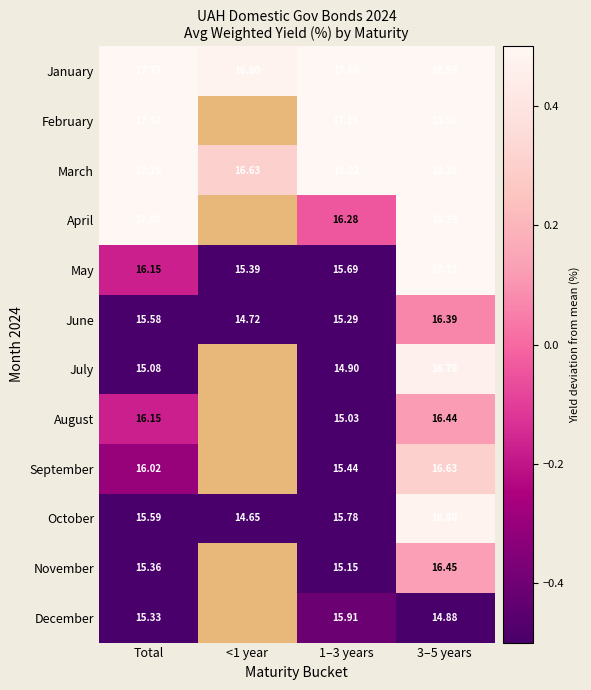

At which label does October first exceed 15?

Total